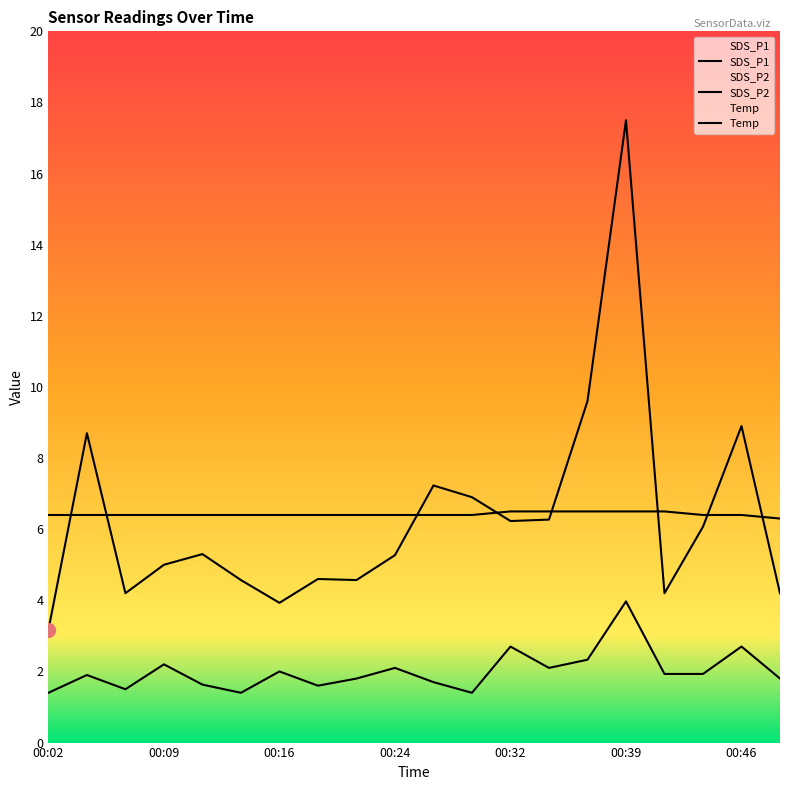

How many data points in SDS_P1 are less than 5?

8